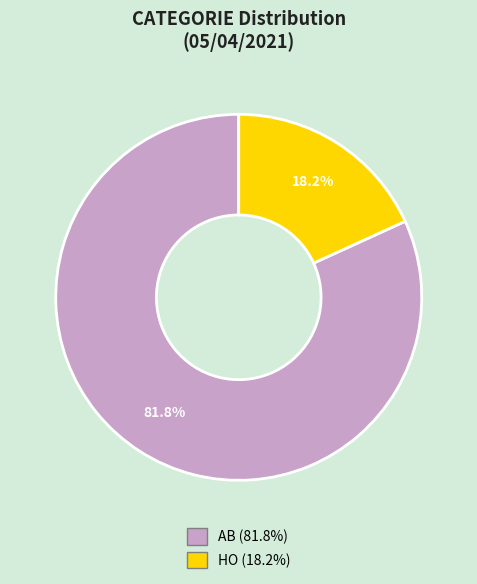

Rank the categories by value from lowest to highest.

HO, AB